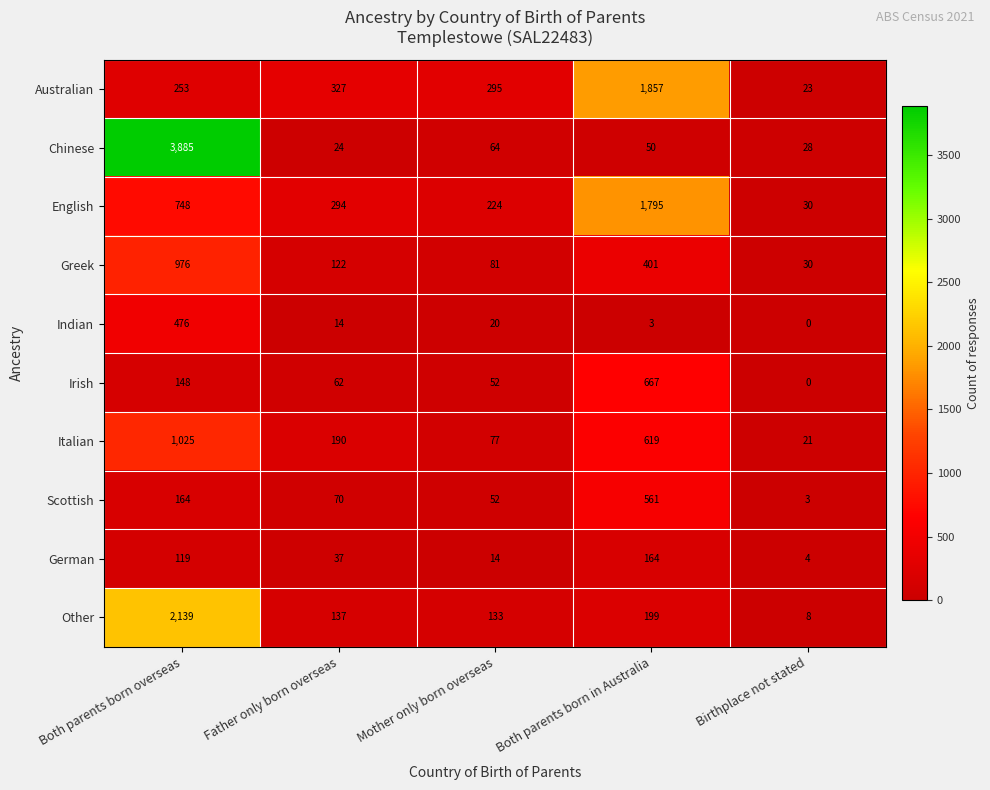

At which category does the chart reach its minimum across all series?

Birthplace not stated